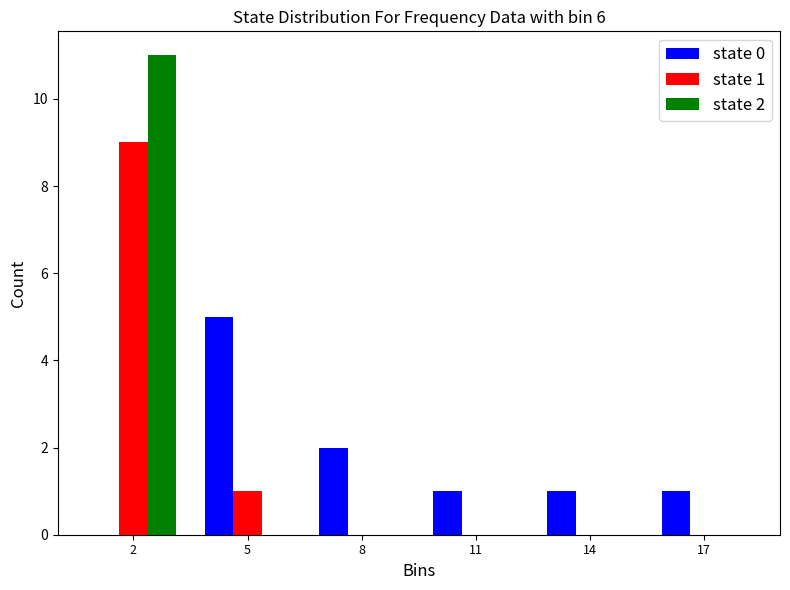

In the state 0 series, which range on the x-axis has the tallest bar?

3.5 to 6.5